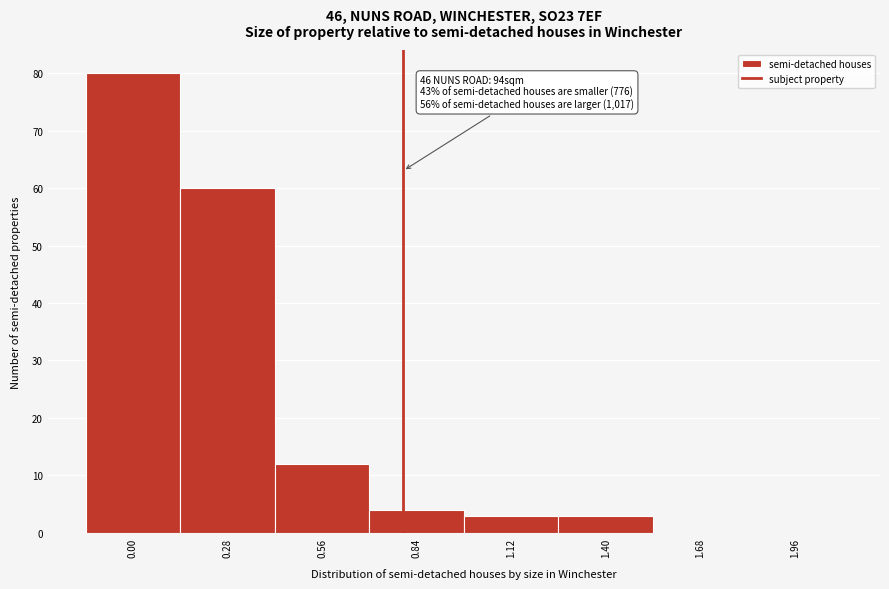

Reading left to right, extract all data points from this chart.

0.00=80	0.28=60	0.56=12	0.84=4	1.12=3	1.40=3	1.68=0	1.96=0